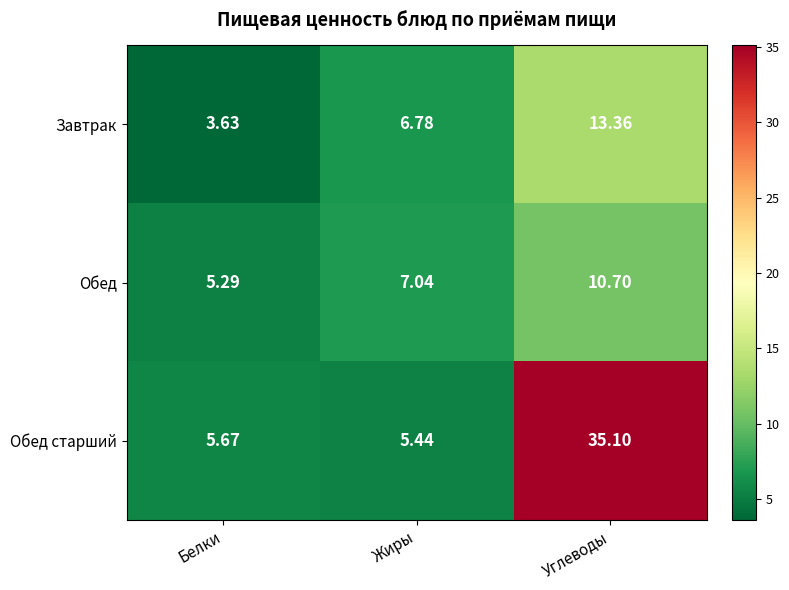

Which series has the largest total across all categories?

Обед старший